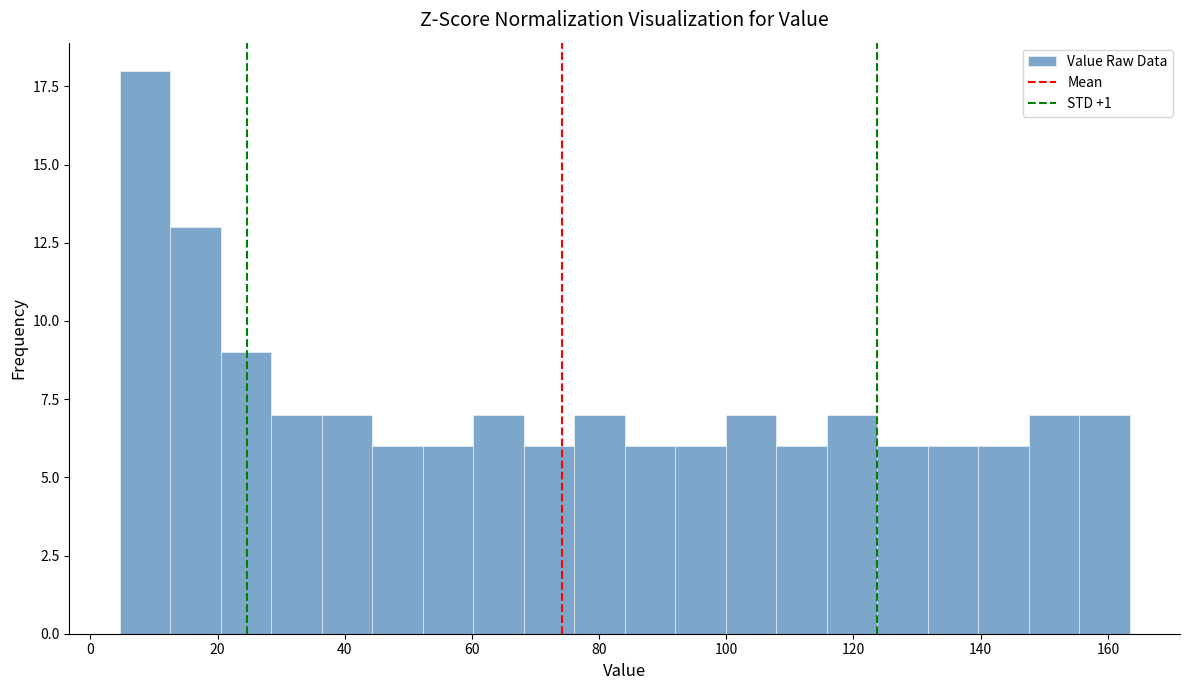

Around what value on the x-axis is the tallest bar? Give the approximate position of its centre, as read against the axis.

8